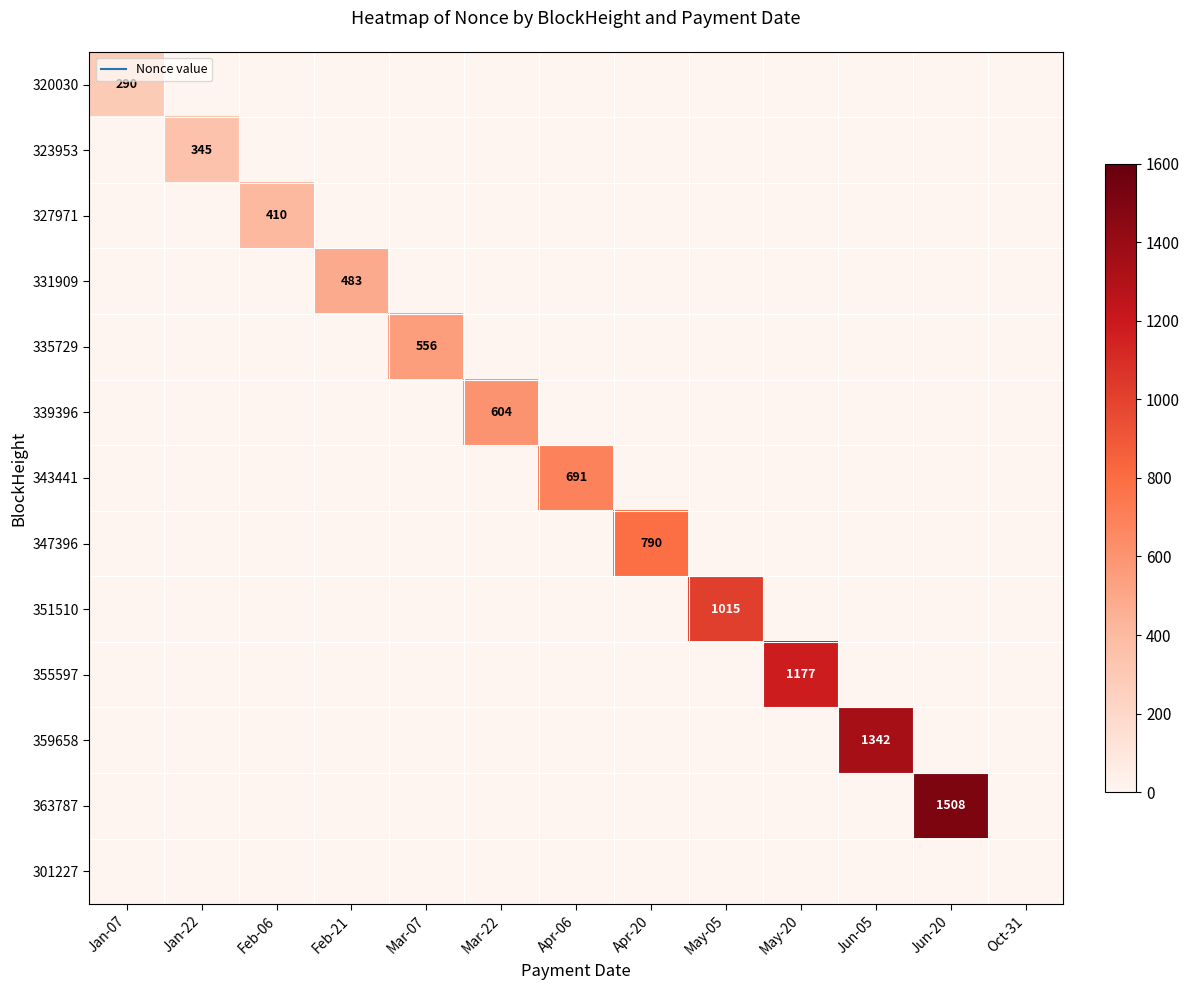

What is the average value of the 351510 series?

78